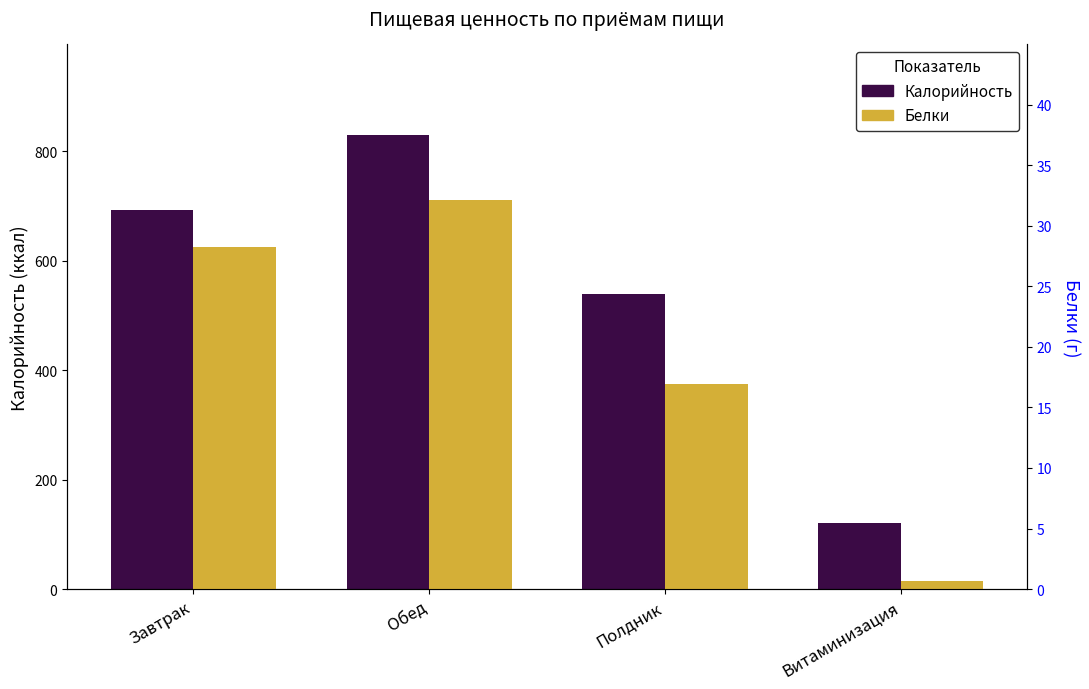

What is the difference between the maximum and minimum values in the Белки series?

31.5